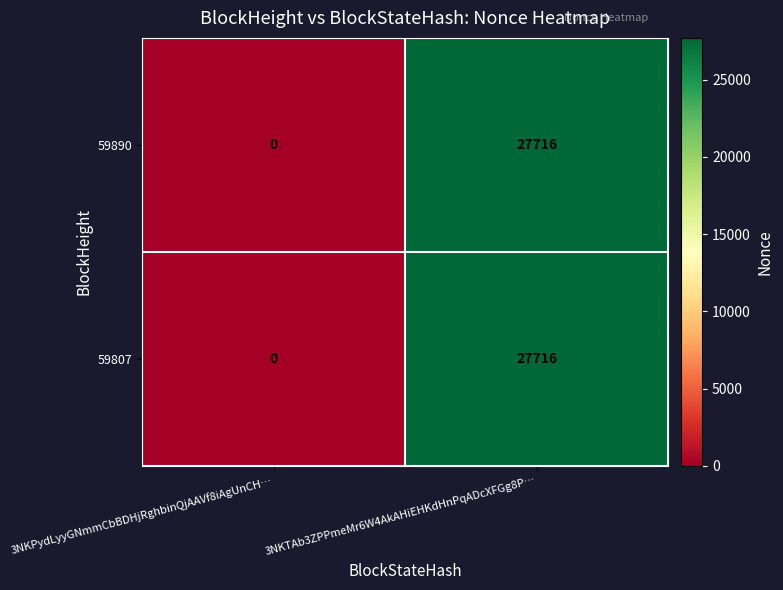

Is it true that 59807 equals 10228 at 3NKTAb3ZPPmeMr6W4AkAHiEHKdHnPqADcXFGg8P…?

False